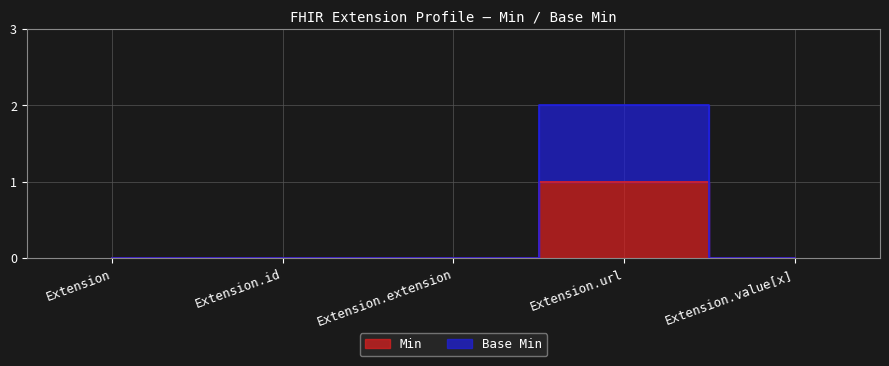

What is the label of the 2nd point from the right?

Extension.url